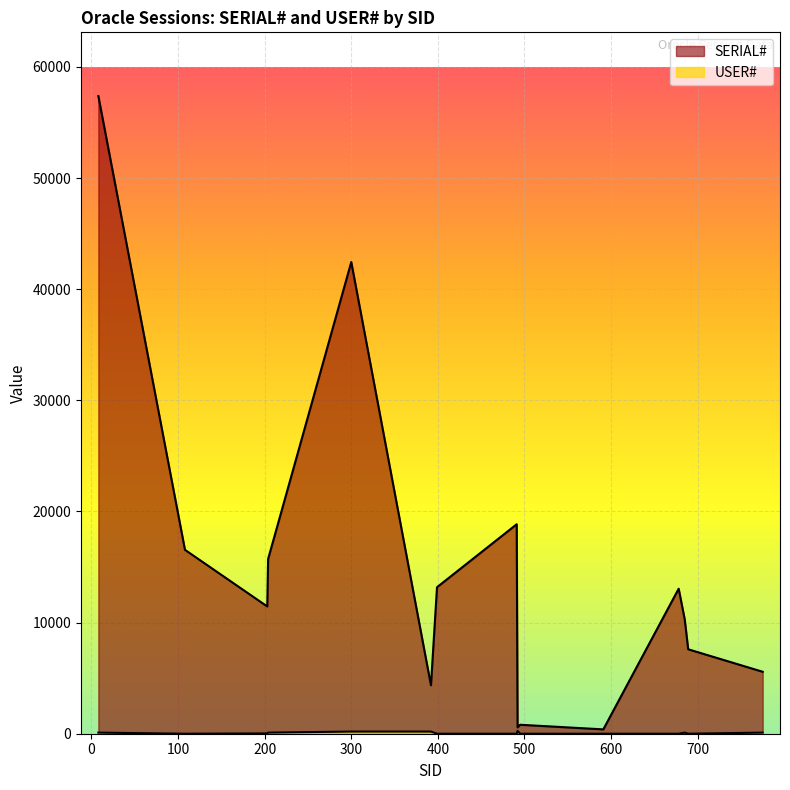

How many positive values does the USER# series have?

8